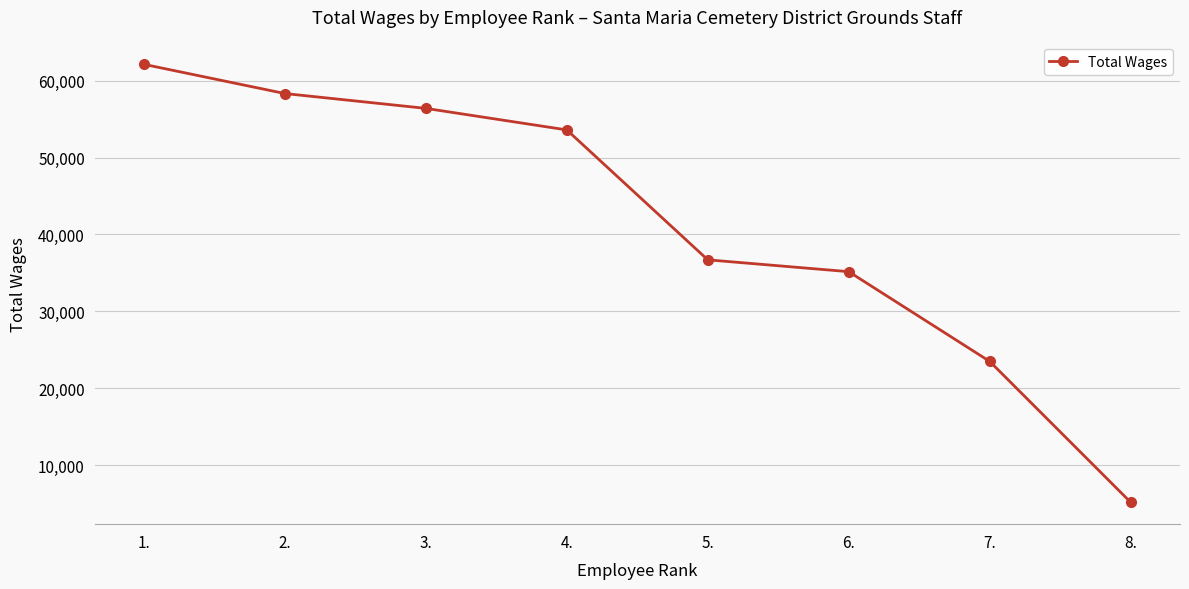

How many data points are less than 53589?

4